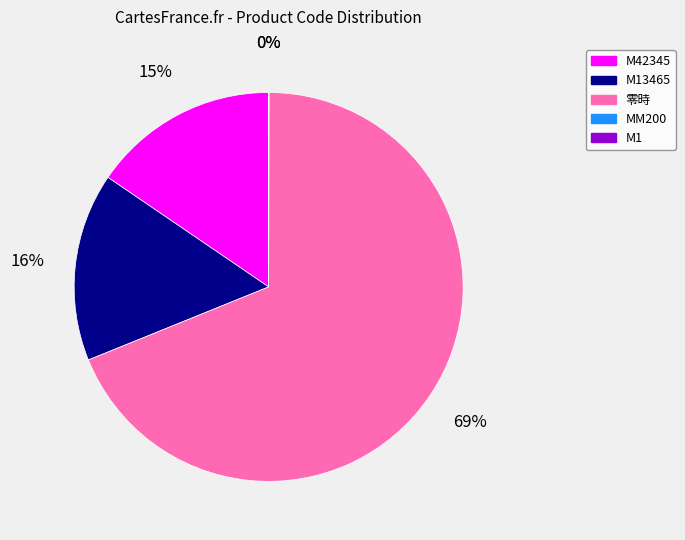

To the nearest percent, what is the difference between the largest and smallest slice percentages?

69%